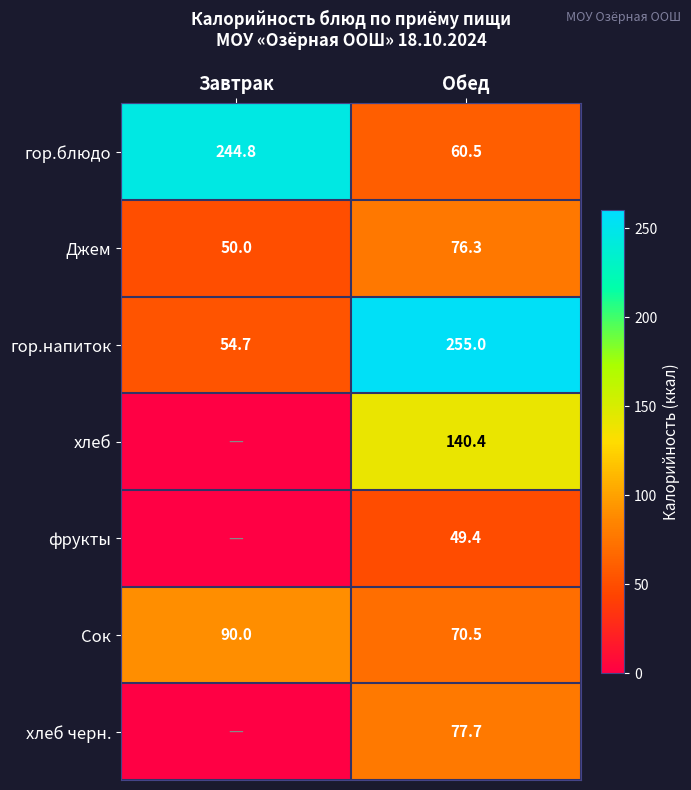

What is the maximum value shown in the chart?

255.0